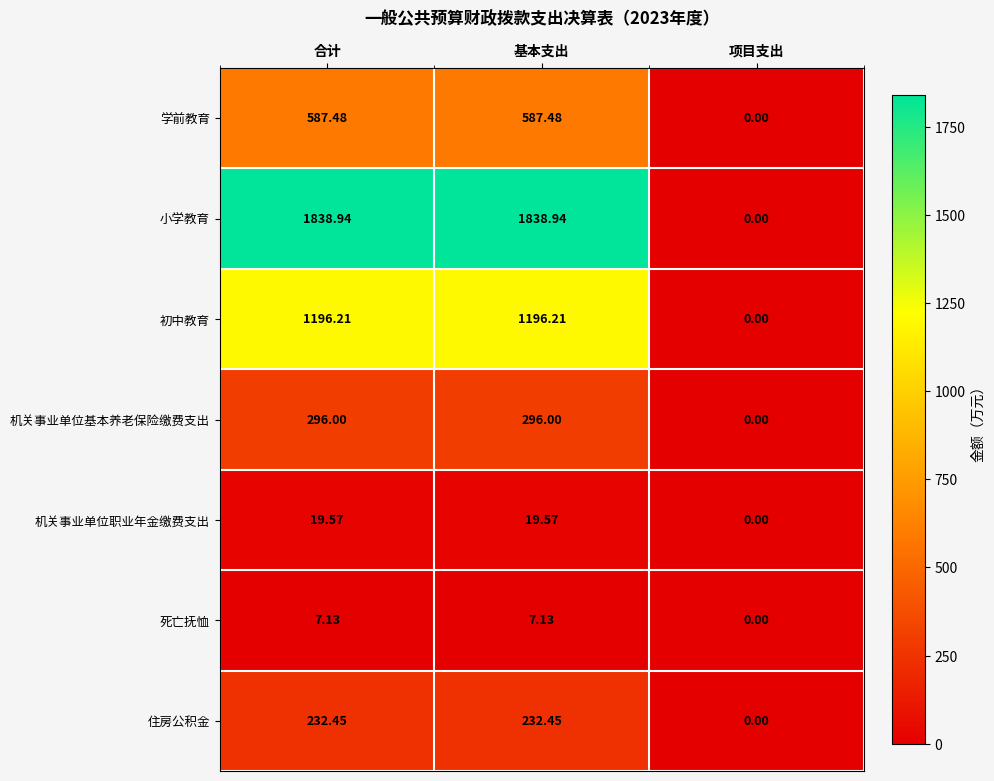

Which series changed the most between 合计 and 项目支出?

小学教育